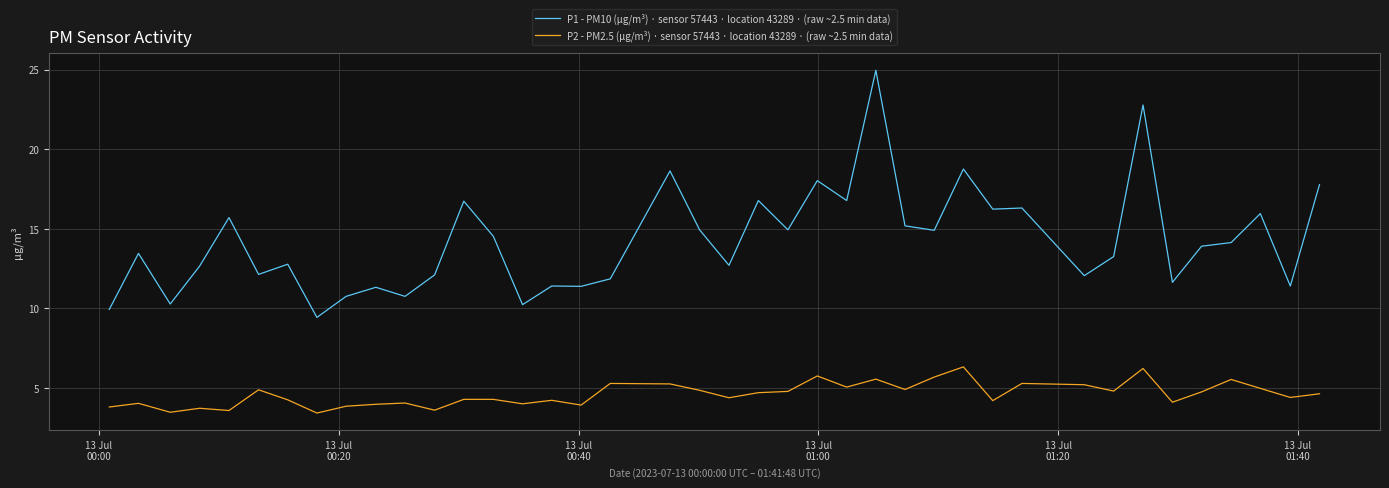

Which series has the largest total across all categories?

P1 - PM10 (µg/m³) · sensor 57443 · location 43289 · (raw ~2.5 min data)